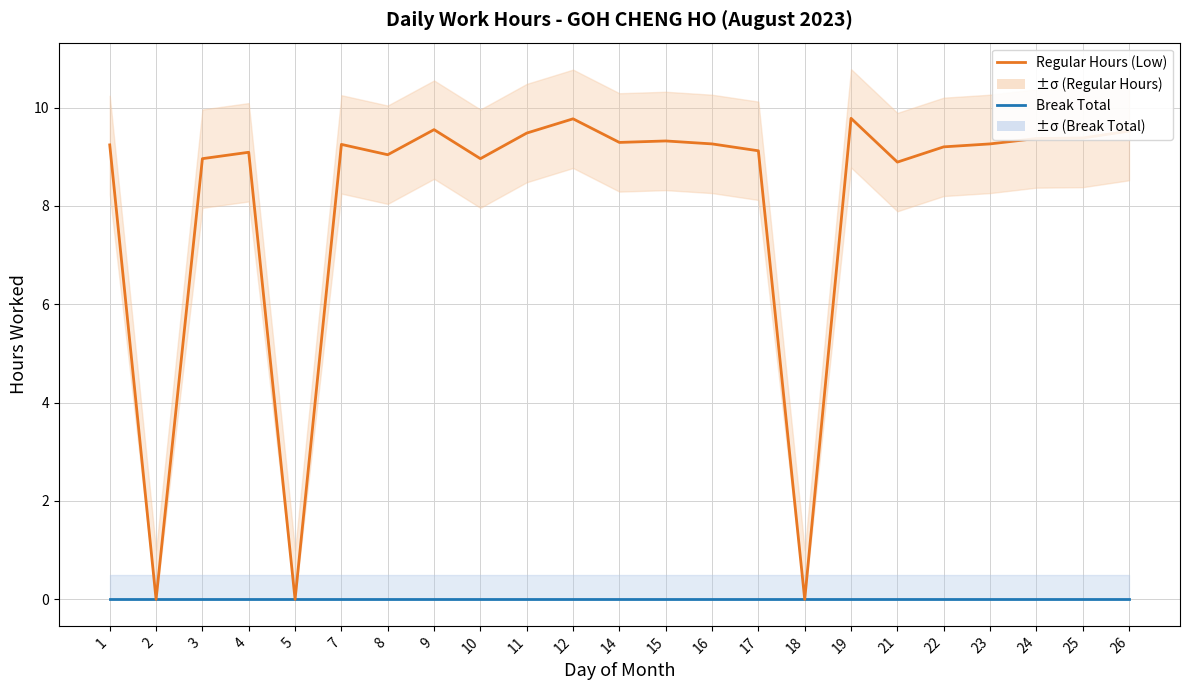

What is the difference between the maximum and minimum values in the Regular Hours (Low) series?

9.8